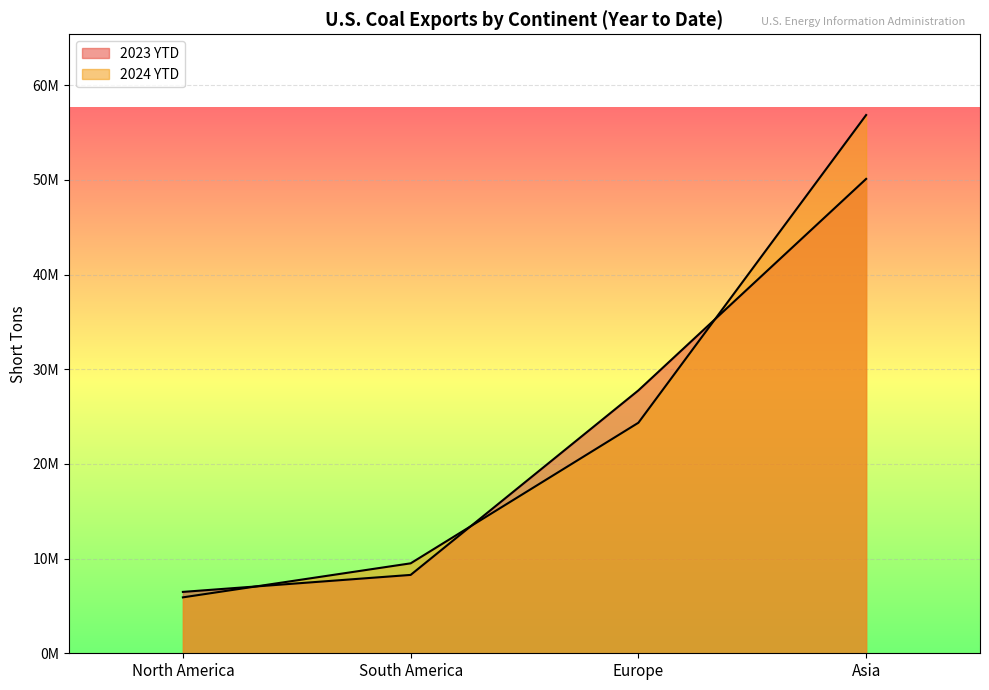

Where is 2023 YTD nearest to the value 28299724?

Europe